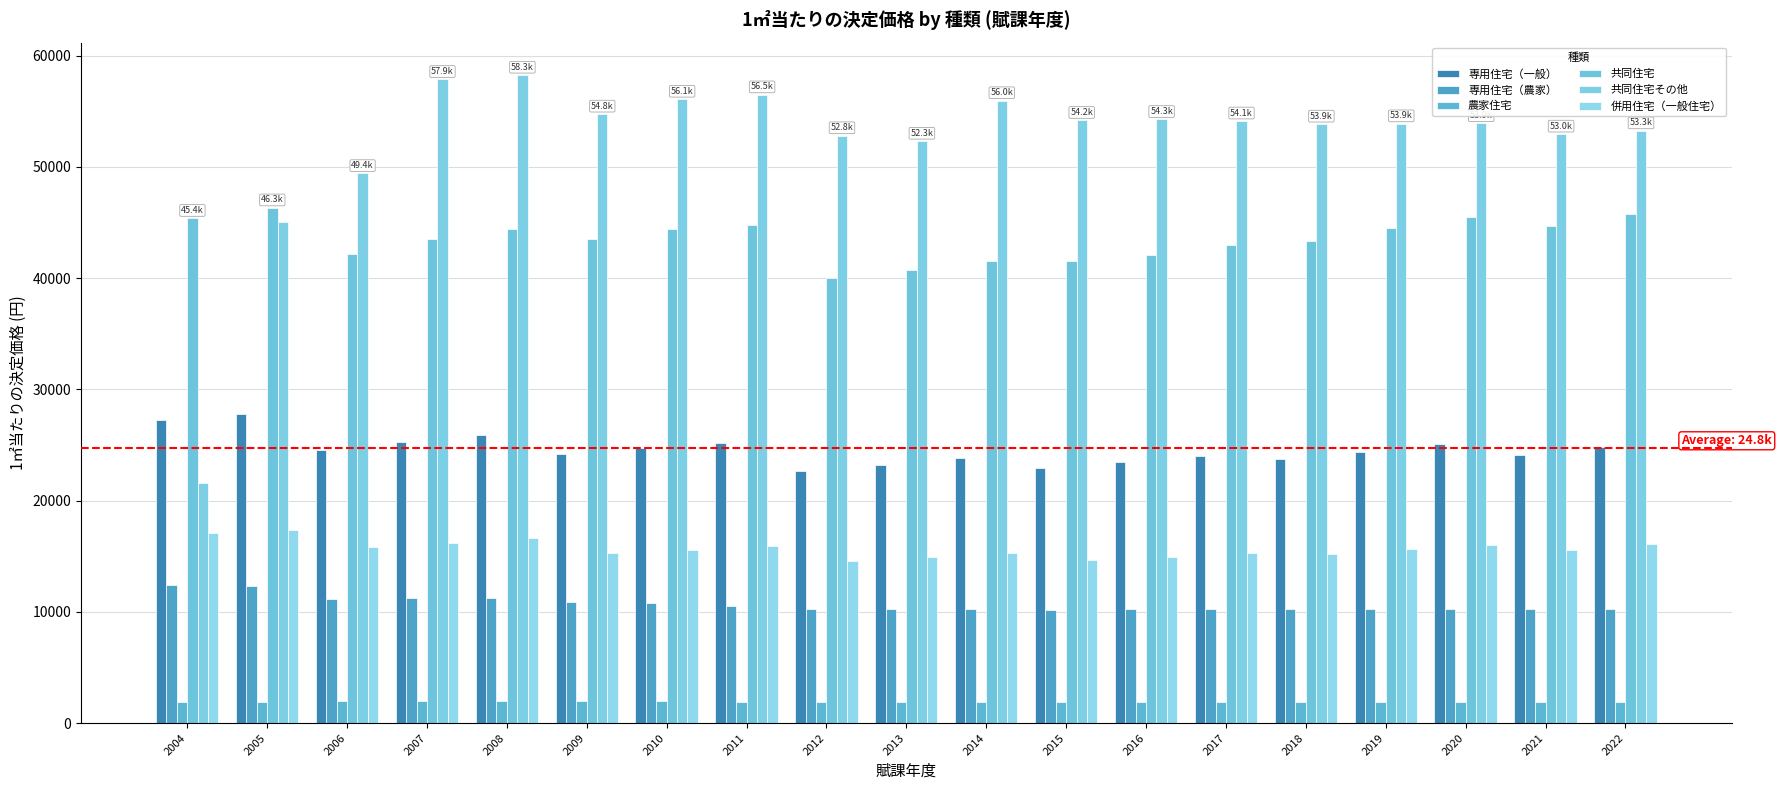

What is the greatest value displayed?

58263.9